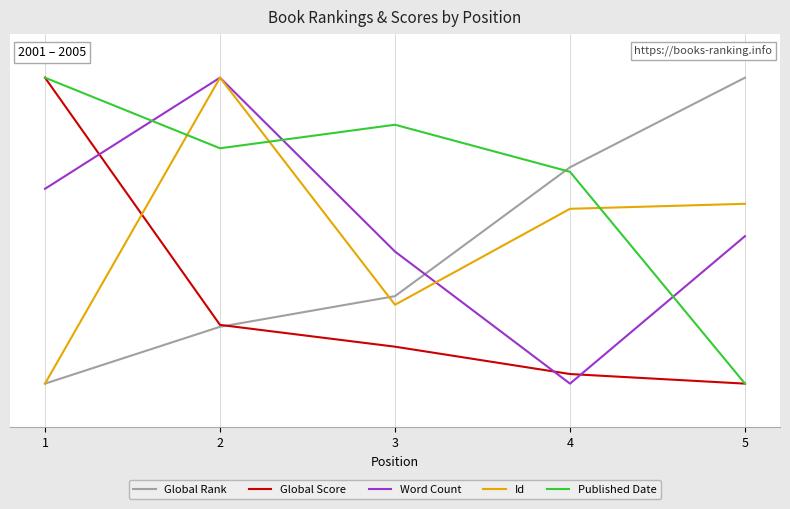

What is the value of the Global Rank point at the 4th from the left?

74.5